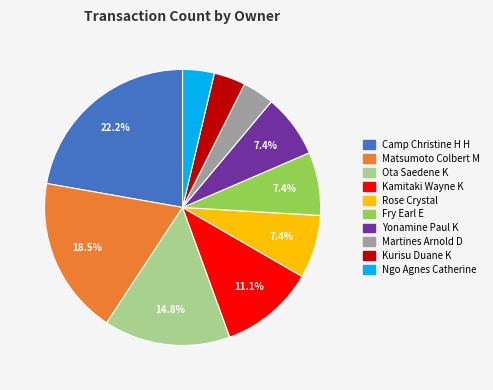

Is it true that Martines Arnold D is 4% of the pie?

True